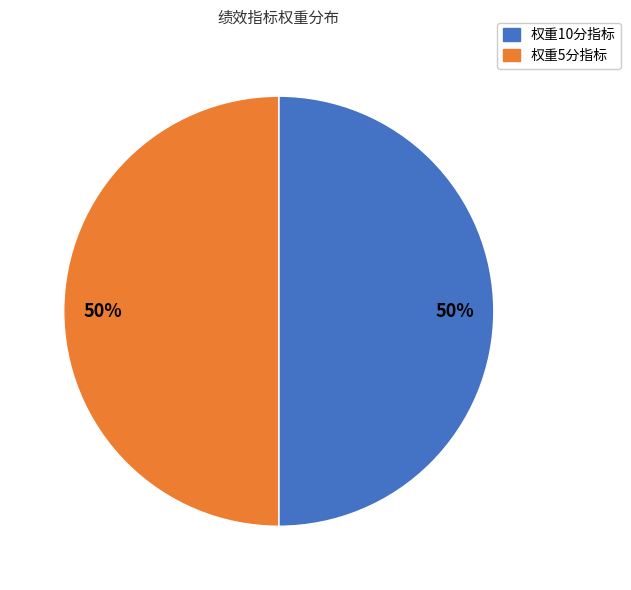

To the nearest percent, what is the average slice percentage?

50%